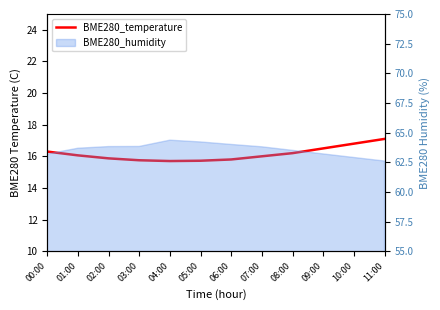

Rank the categories by value from lowest to highest.

04:00, 05:00, 03:00, 06:00, 02:00, 07:00, 01:00, 08:00, 00:00, 09:00, 10:00, 11:00